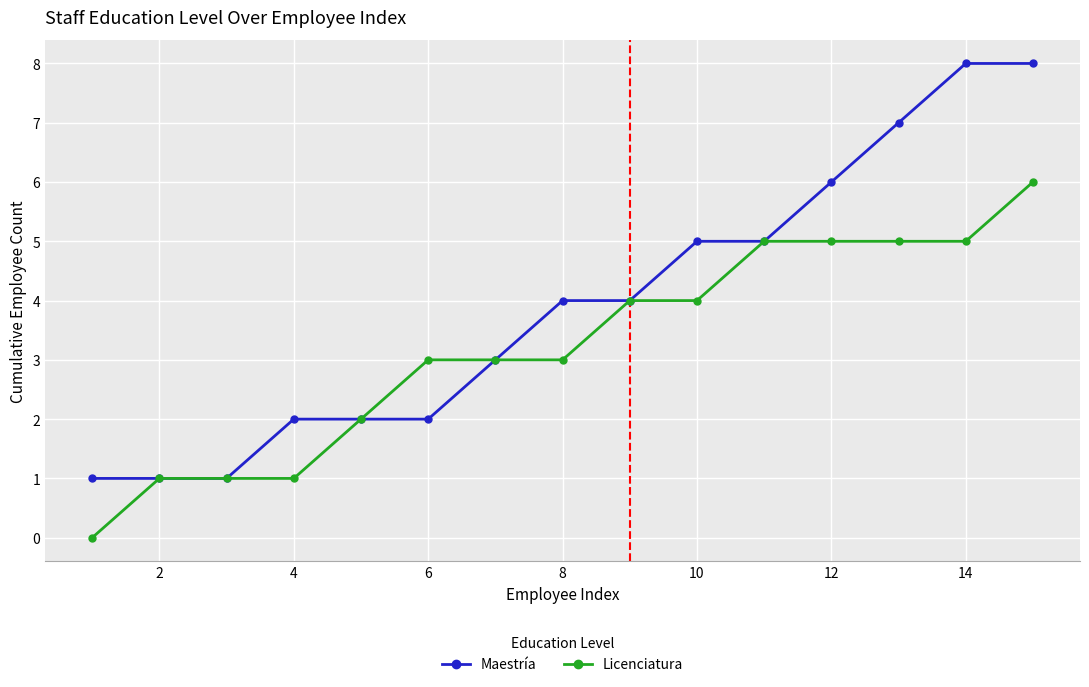

List the series in order of their overall mean, lowest first.

Licenciatura, Maestría